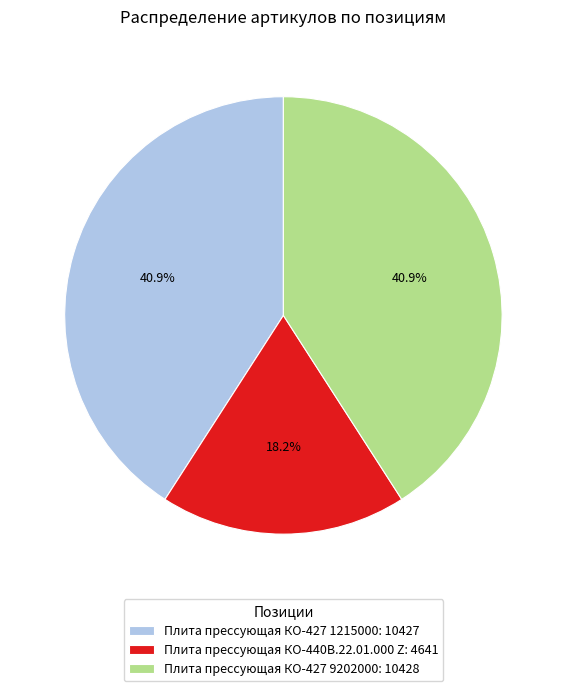

To the nearest percent, what percentage of the pie is Плита прессующая КО-440В.22.01.000 Z?

18%